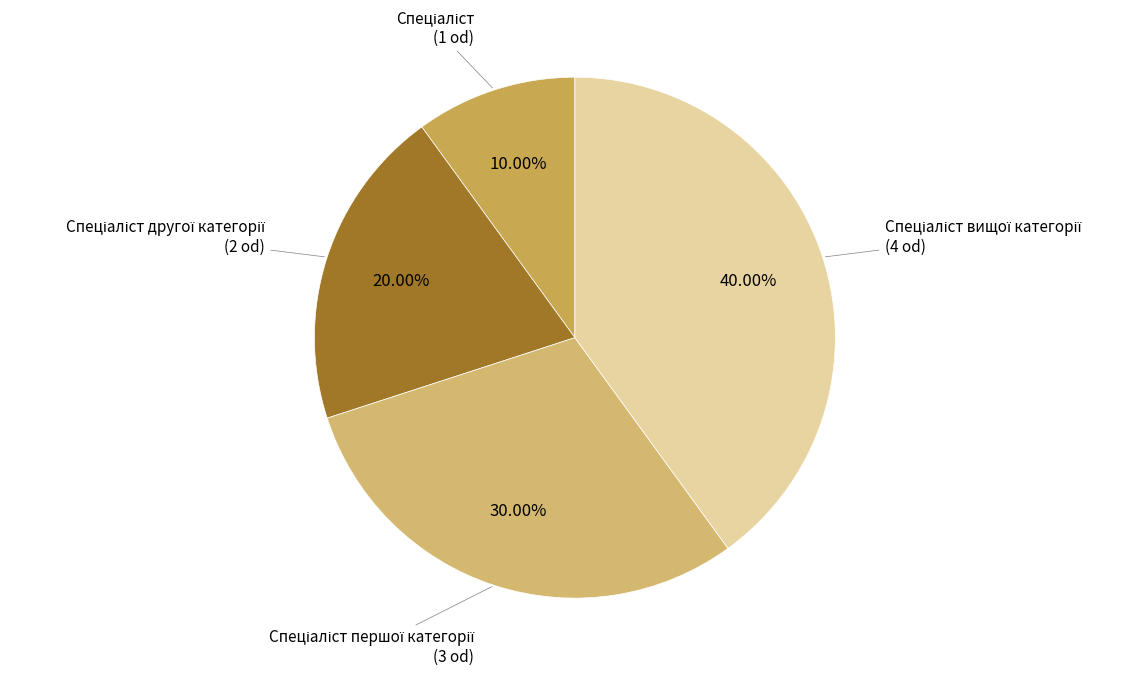

Count the number of slices in the pie.

4